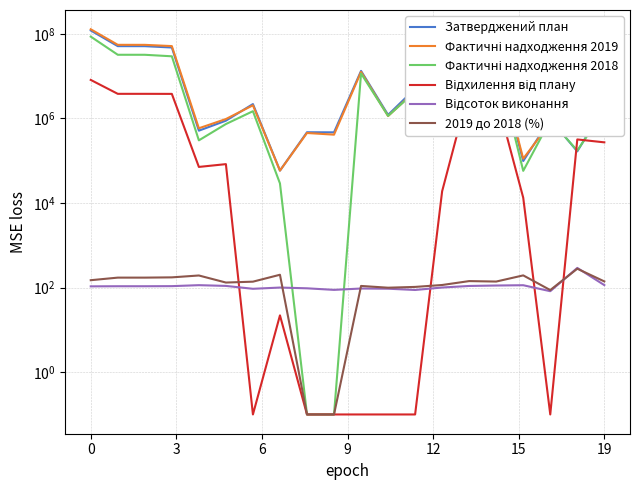

What is the value of the 2019 до 2018 (%) point at the 16th from the left?

131.4